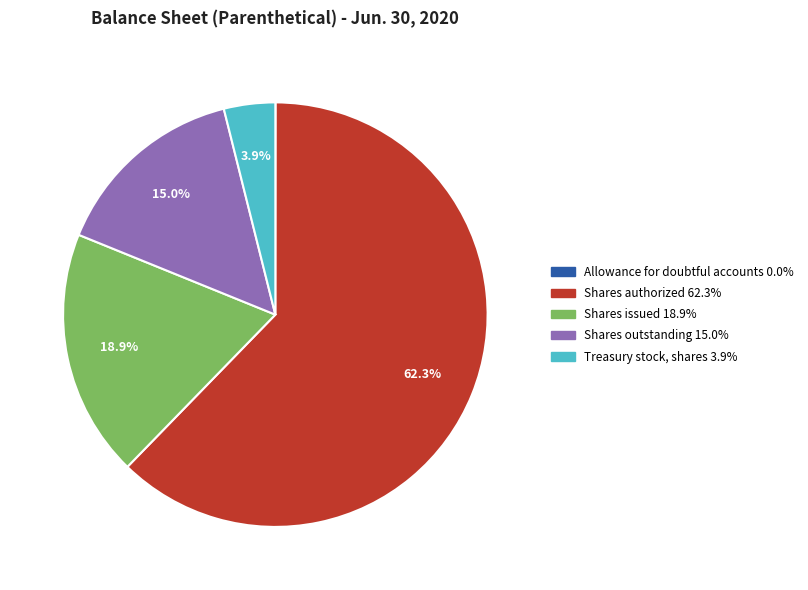

Is the sum of Shares authorized and Treasury stock, shares greater than half?

Yes